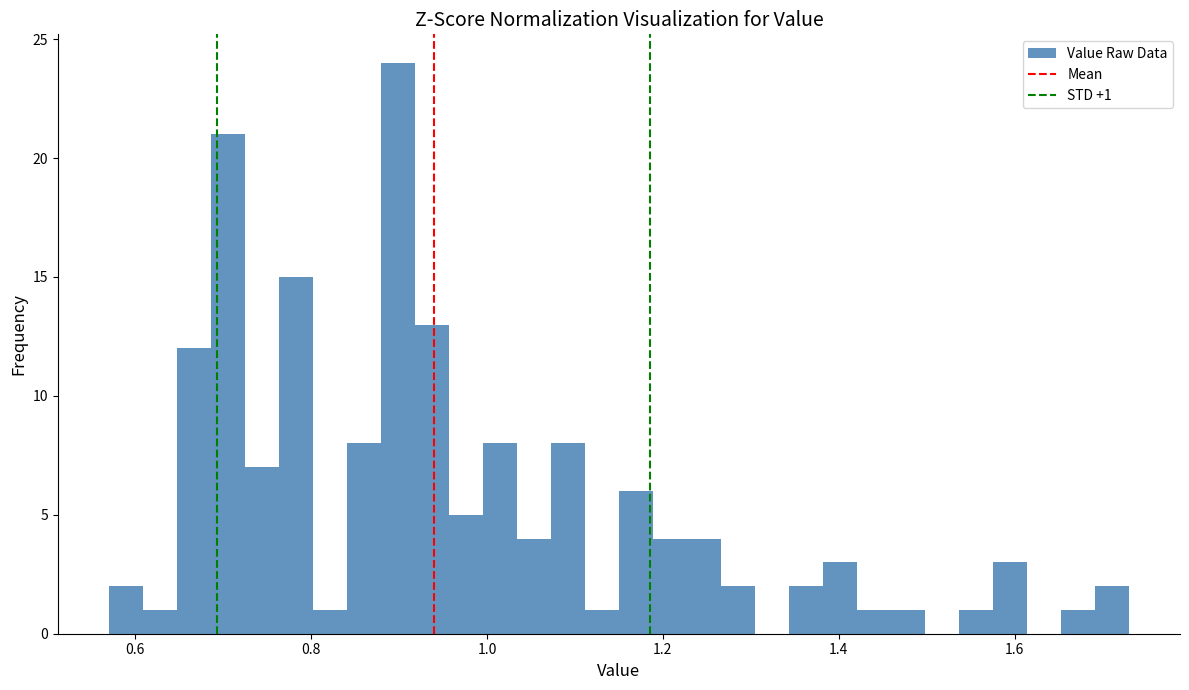

Read against the x-axis, roughly where is the centre of the tallest bar?

0.90